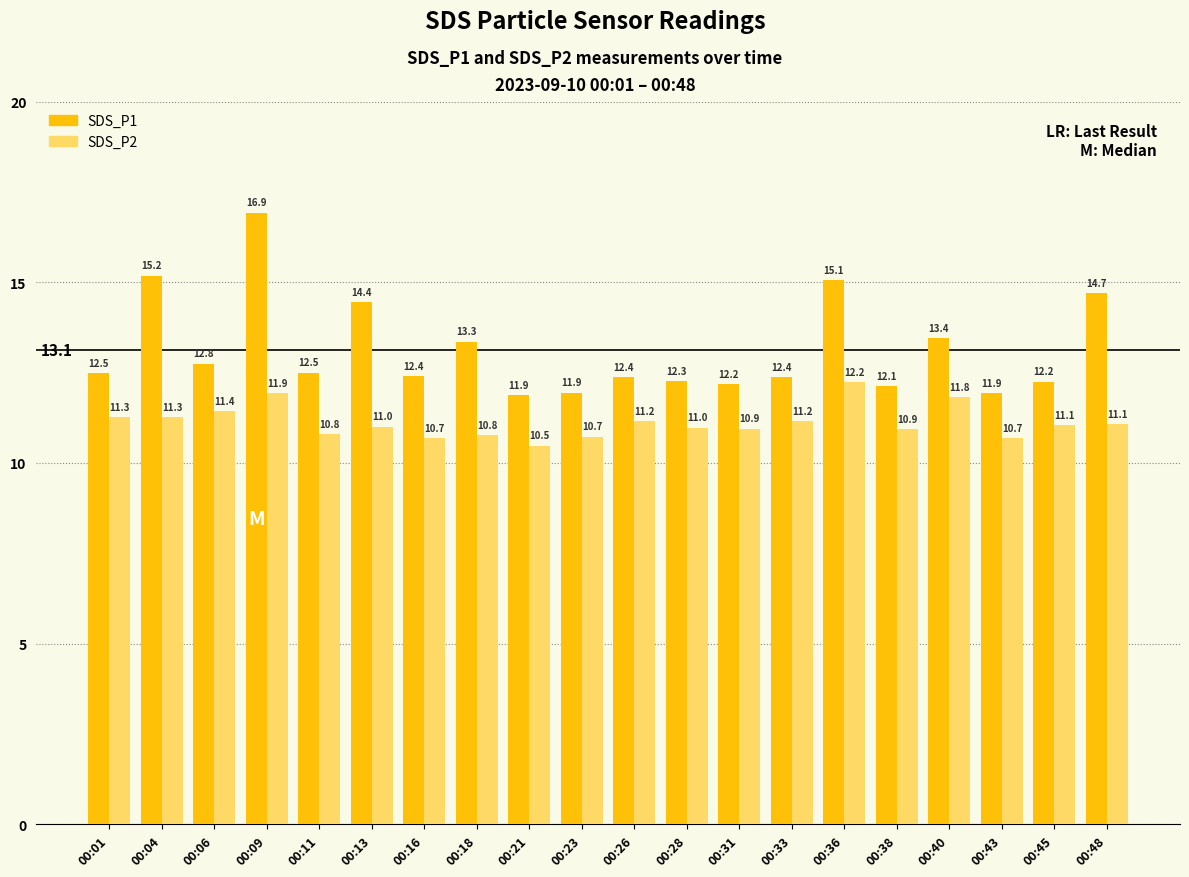

Is the value of SDS_P1 at 00:31 greater than the value of SDS_P2 at 00:45?

Yes